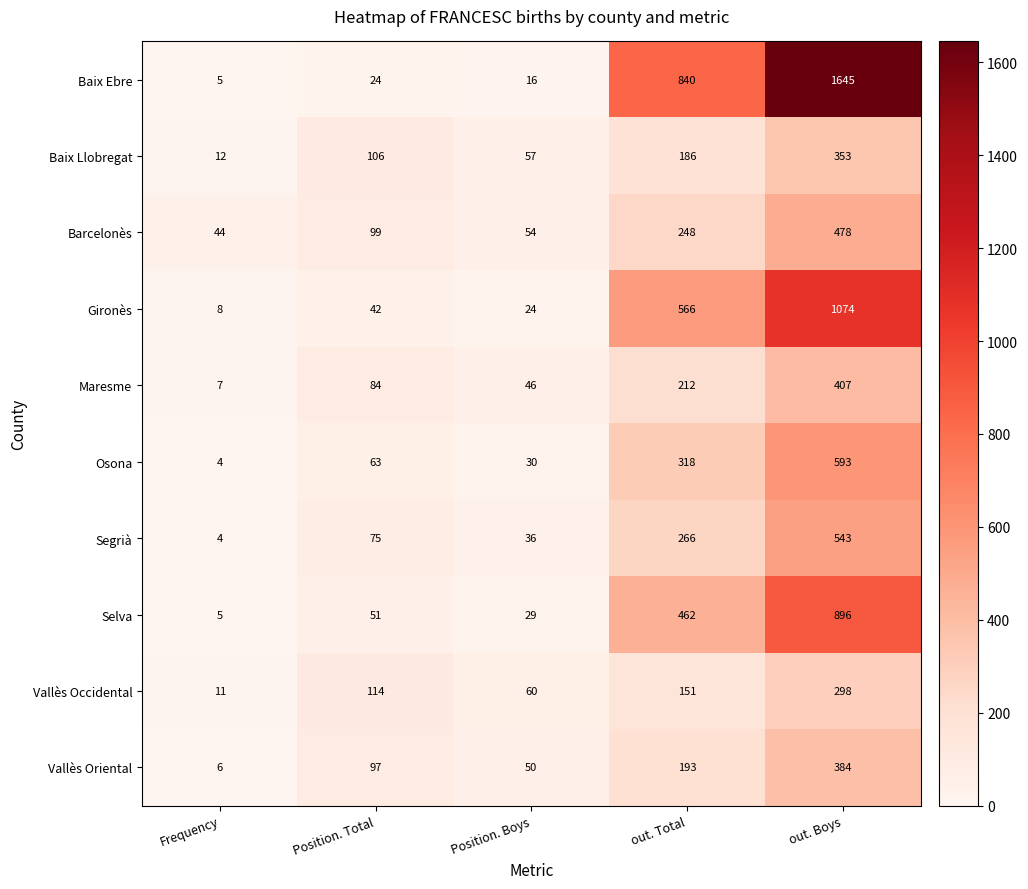

Where is Baix Llobregat nearest to the value 182?

out. Total